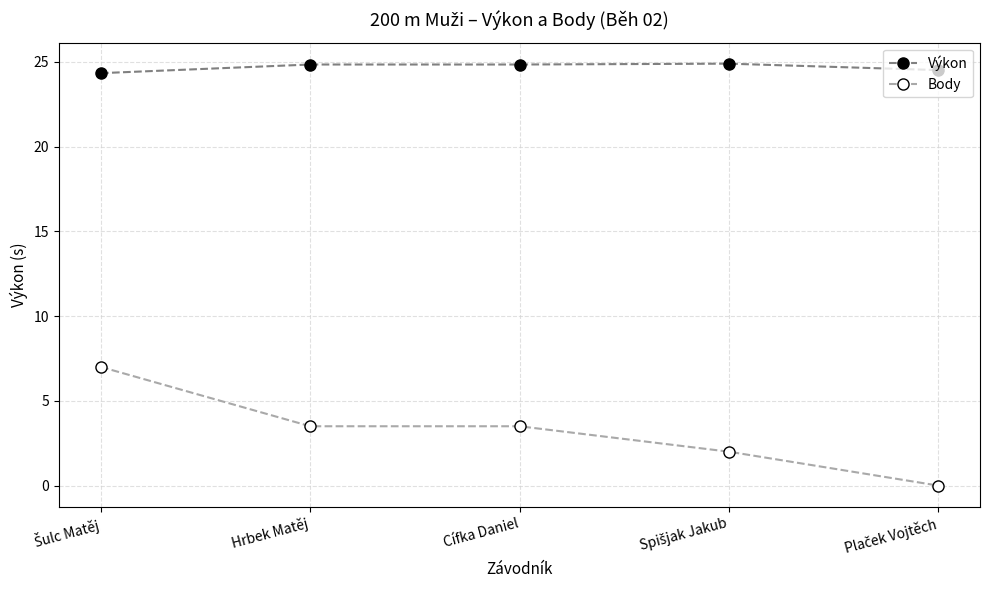

The value of Body at Hrbek Matěj is 4.9. True or false?

False